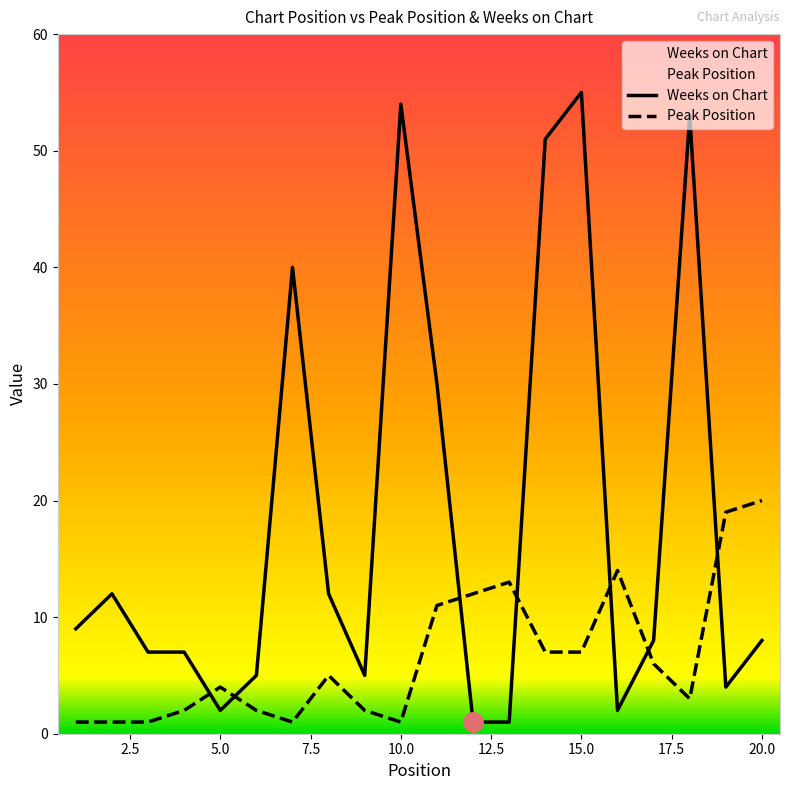

Read the Weeks on Chart value at 18.

53